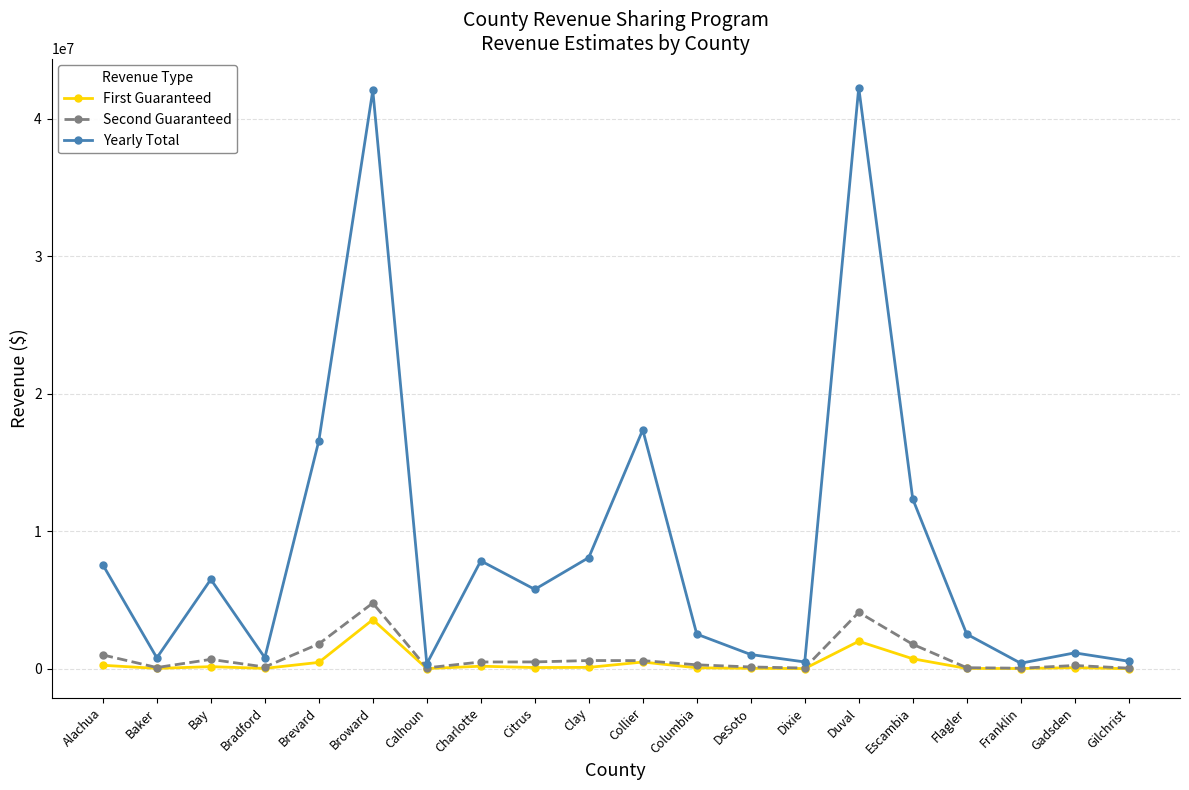

Which series changed the most between Brevard and DeSoto?

Yearly Total